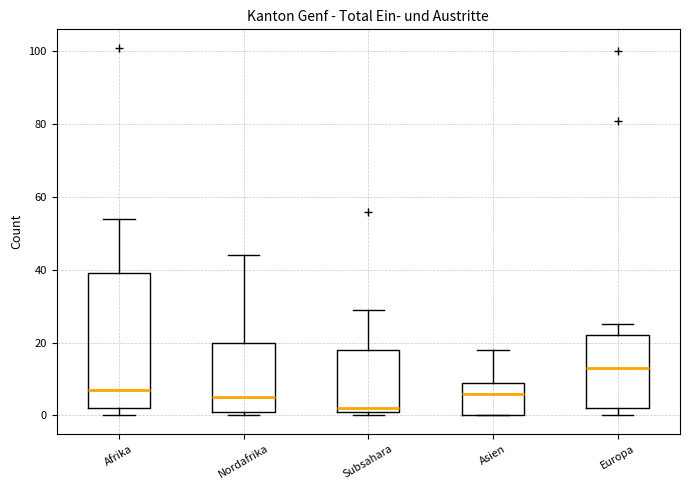

Reading left to right, read every box against the y-axis: the position of its median line, the range the box covers, and the ends of its whiskers. The values are not printed on the chart, so give them approximately, as read against the axis.

Afrika: median 8, box 2 to 40, whiskers 0 to 54
Nordafrika: median 6, box 2 to 20, whiskers 0 to 44
Subsahara: median 2 (just above the box's lower edge), box 2 to 18, whiskers 0 to 30
Asien: median 6, box 0 to 10, whiskers 0 to 18
Europa: median 14, box 2 to 22, whiskers 0 to 26